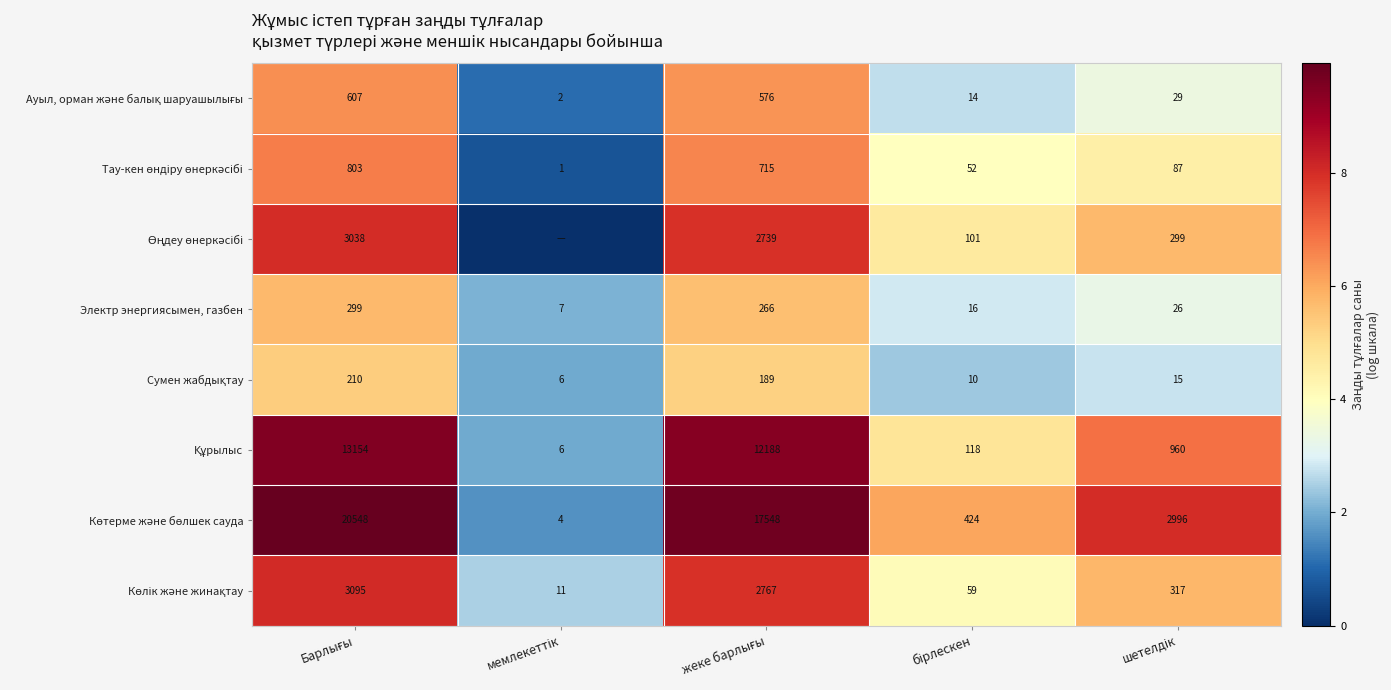

What is the difference between the highest and lowest values at Барлығы?

4.6